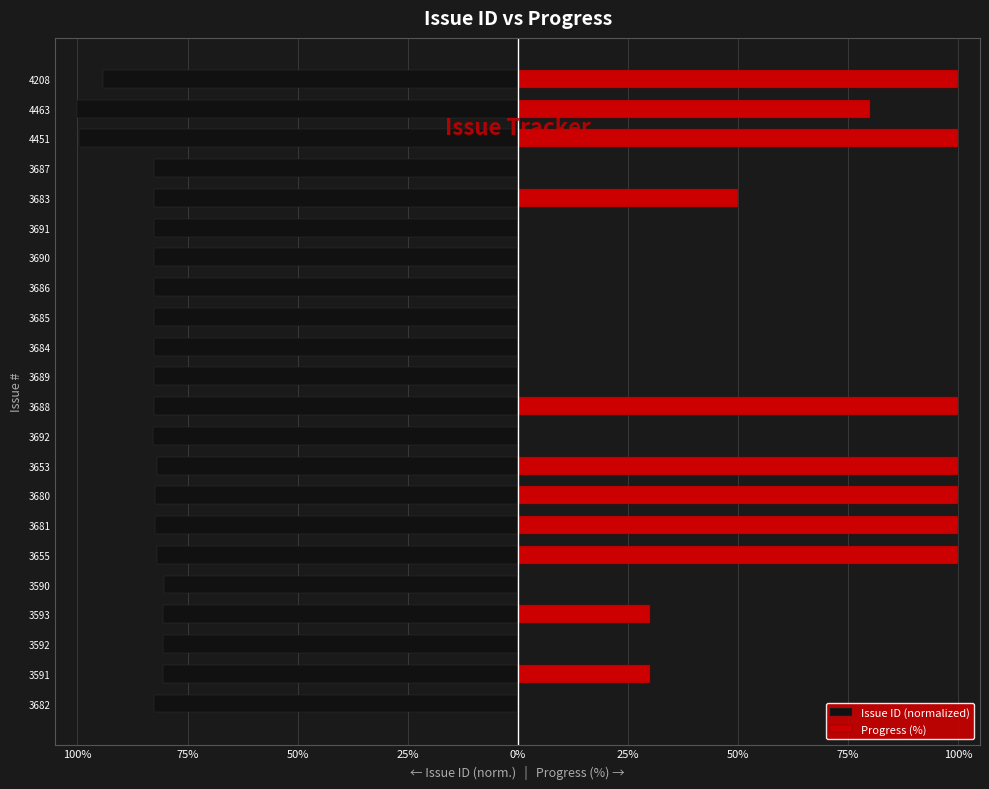

Count the number of data series in this chart.

2